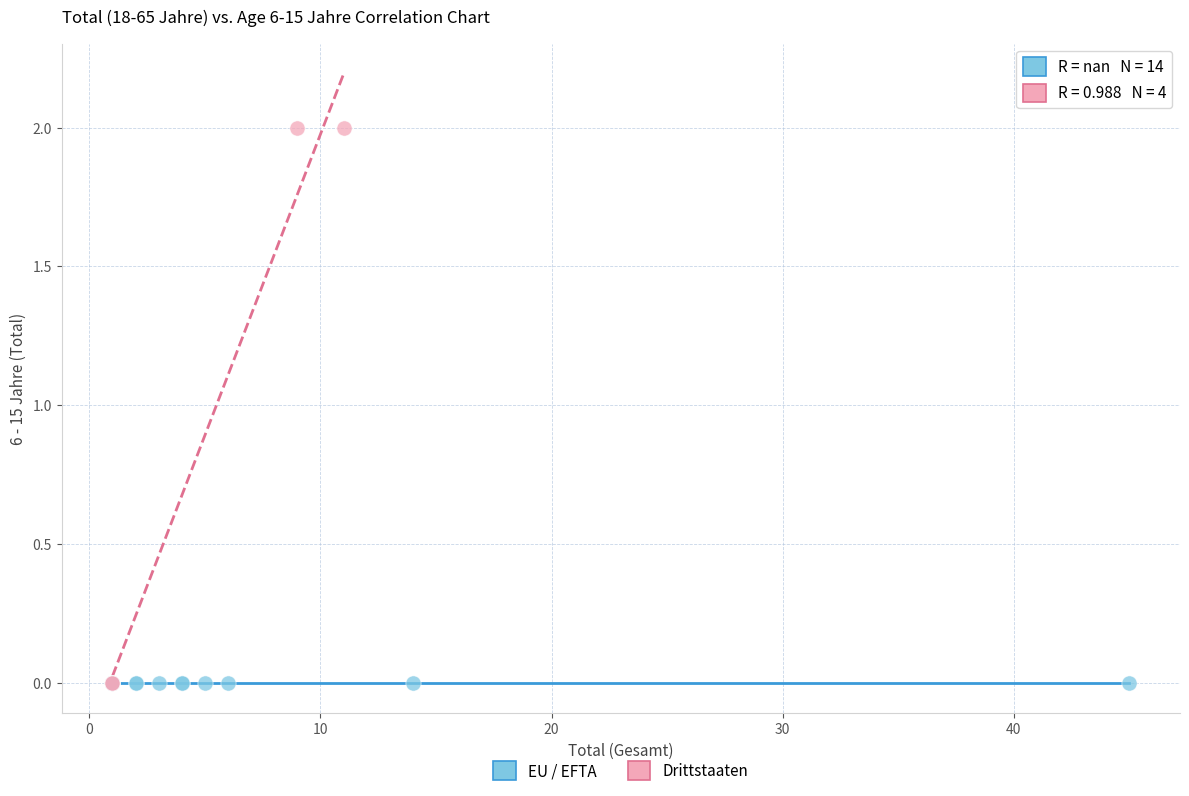

Which series contains the highest Y value?

Drittstaaten